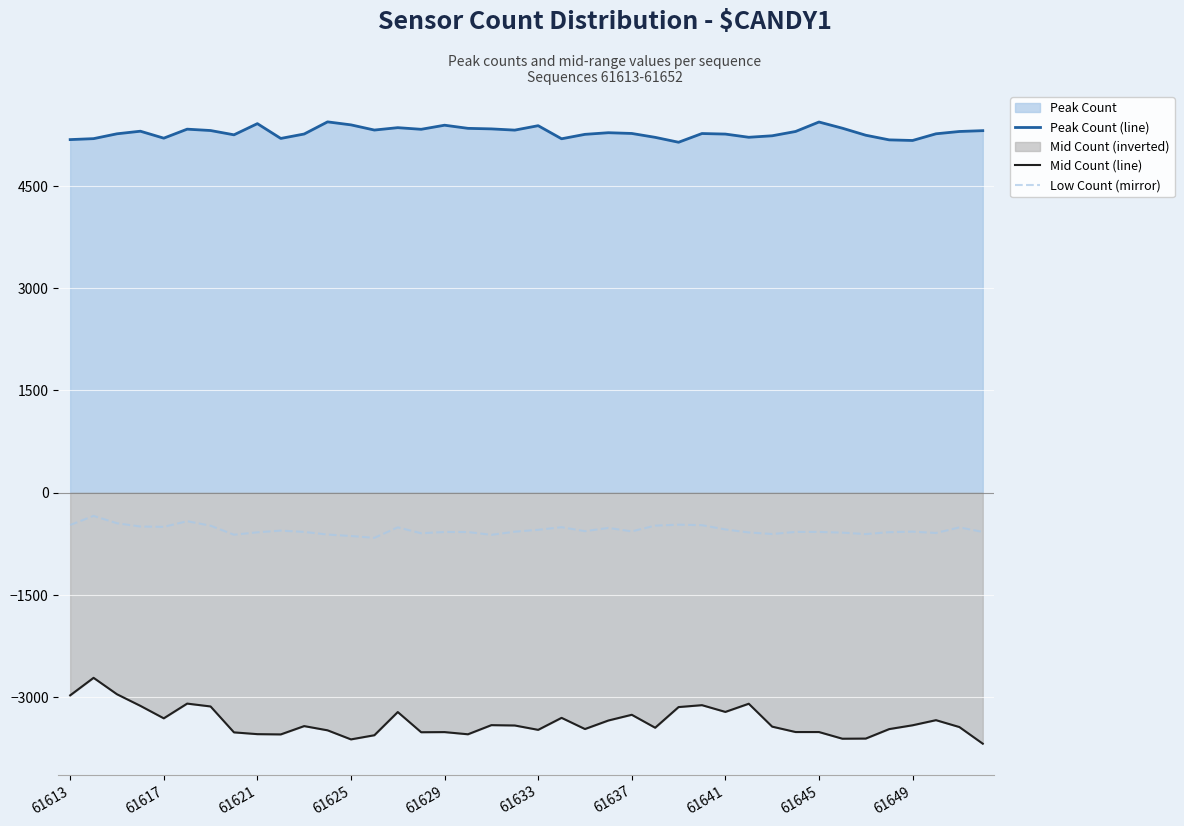

Rank the series by their maximum value, from highest to lowest.

Peak Count (line), Low Count (mirror), Mid Count (line)